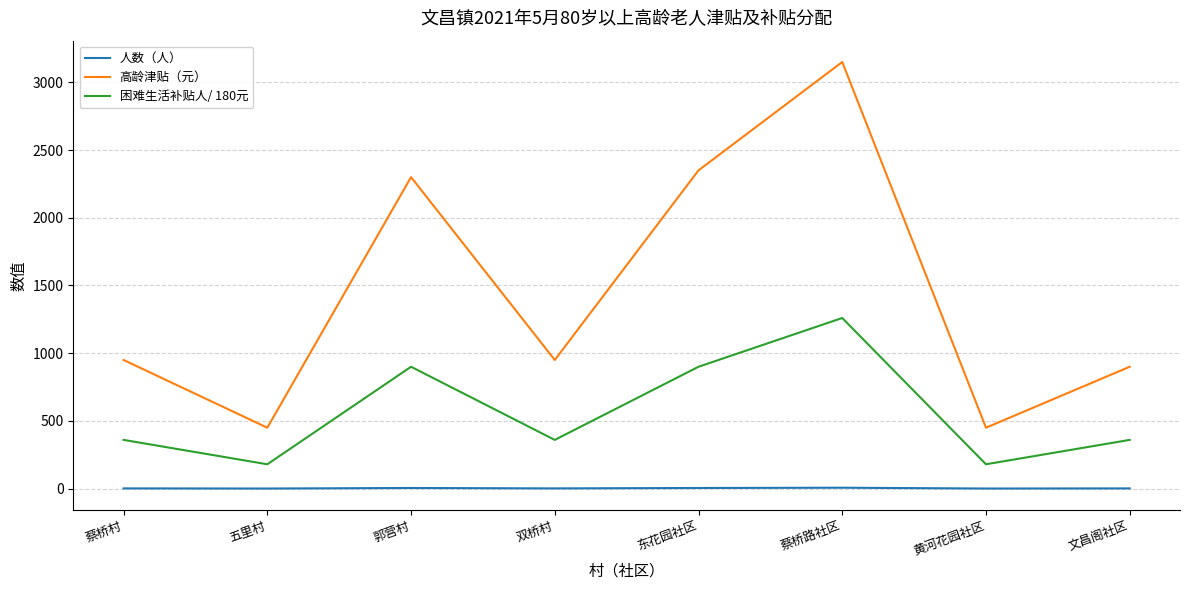

What is the minimum value for 人数（人）?

1